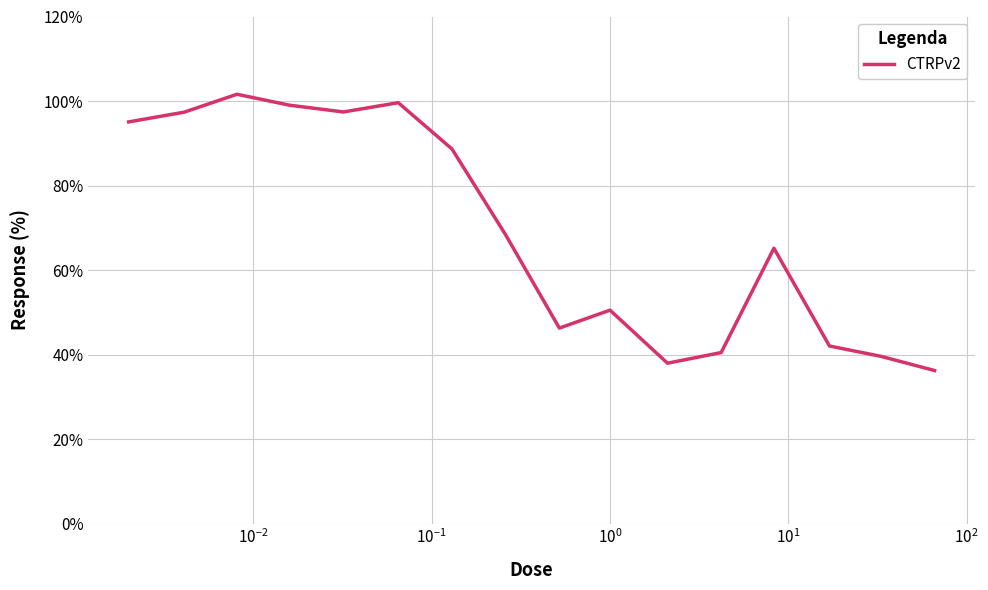

Is this an area chart (filled region under the line)?

No